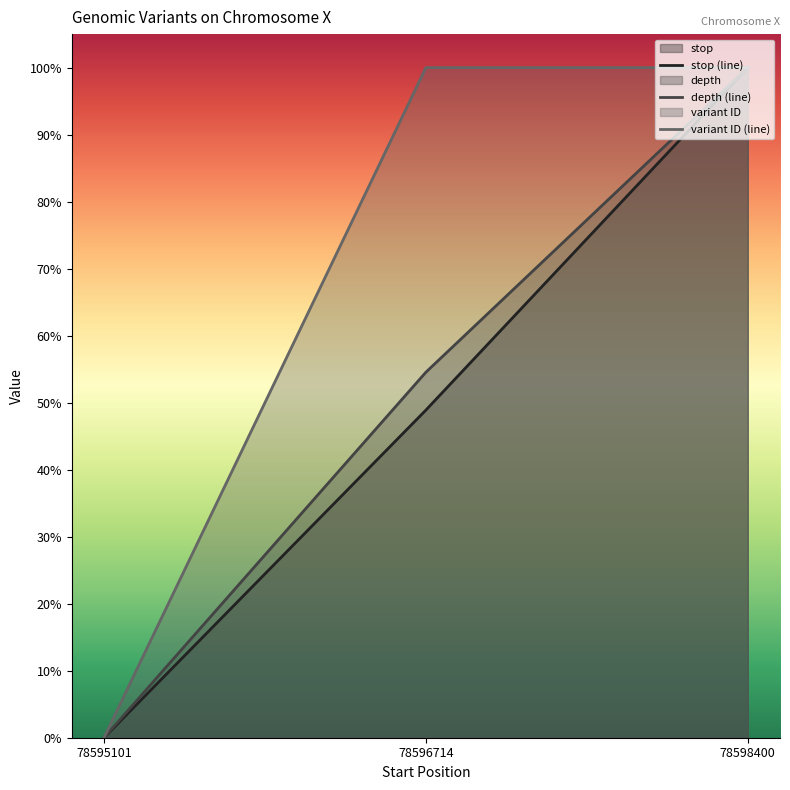

Rank the categories by depth value from highest to lowest.

78598400, 78596714, 78595101